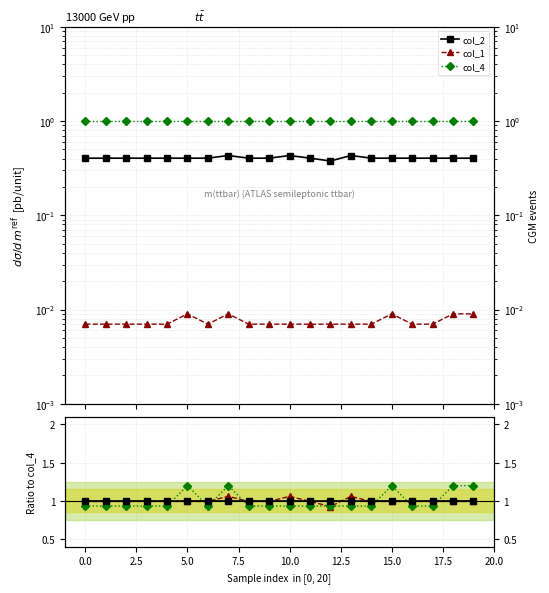

Does the chart display data point markers on the line(s)?

Yes